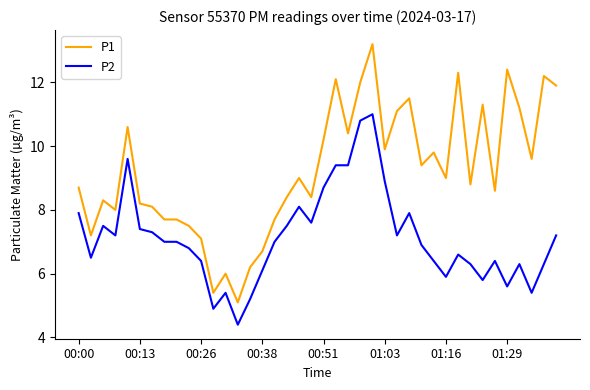

What is the smallest value displayed?

4.4